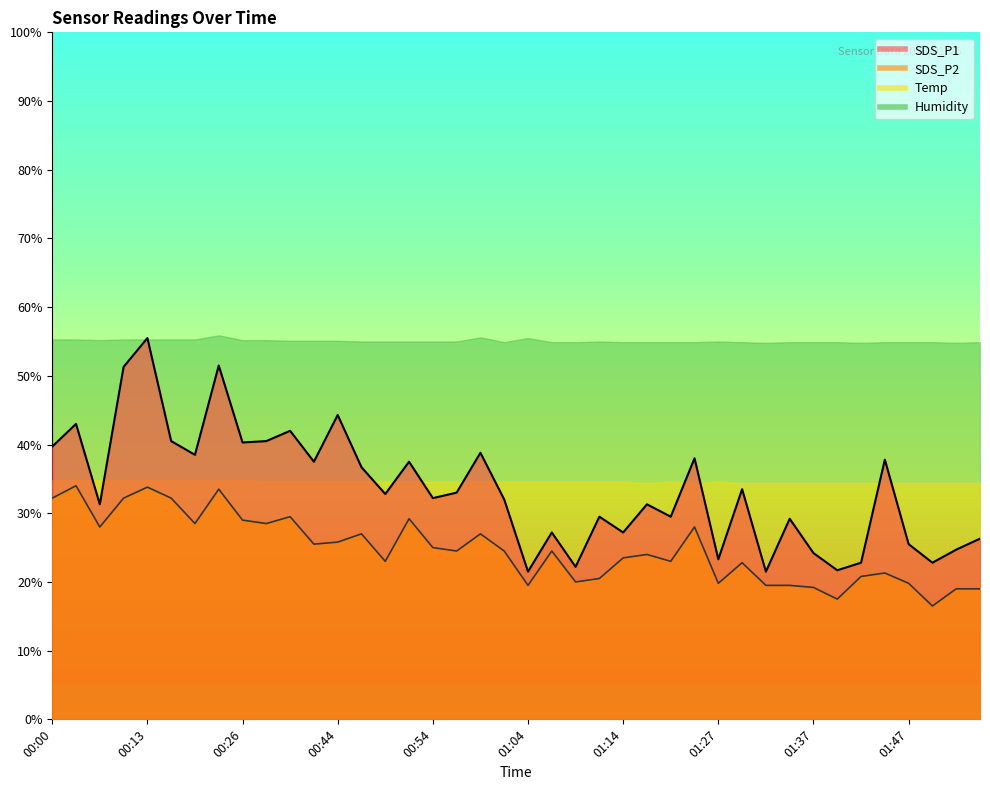

Which has a higher value, 00:57 or 00:39?

00:39